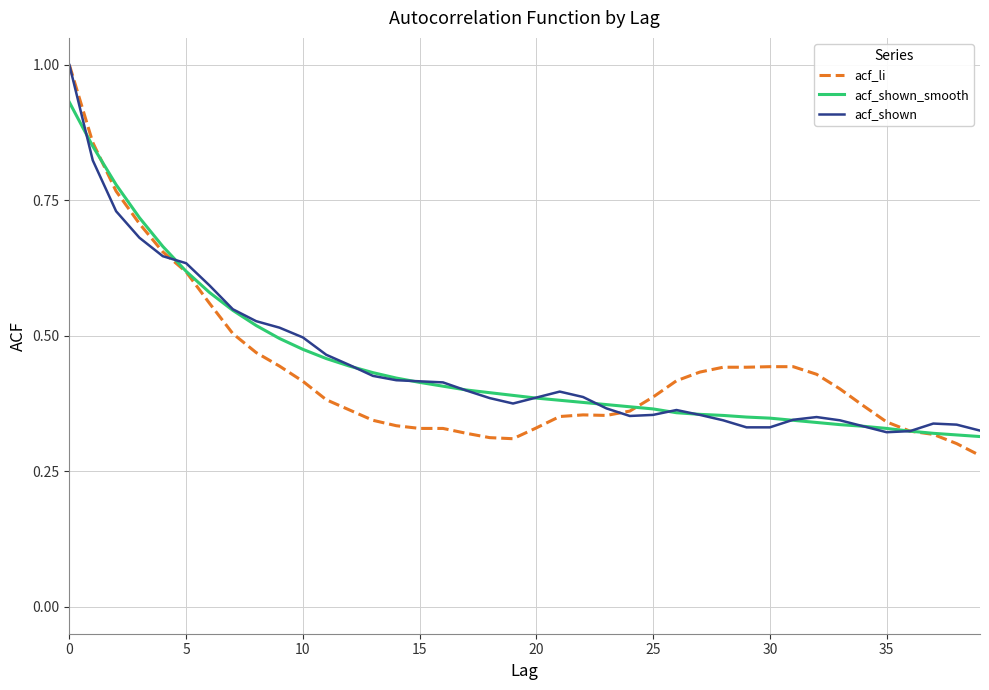

At how many categories does at least one series exceed 0?

40